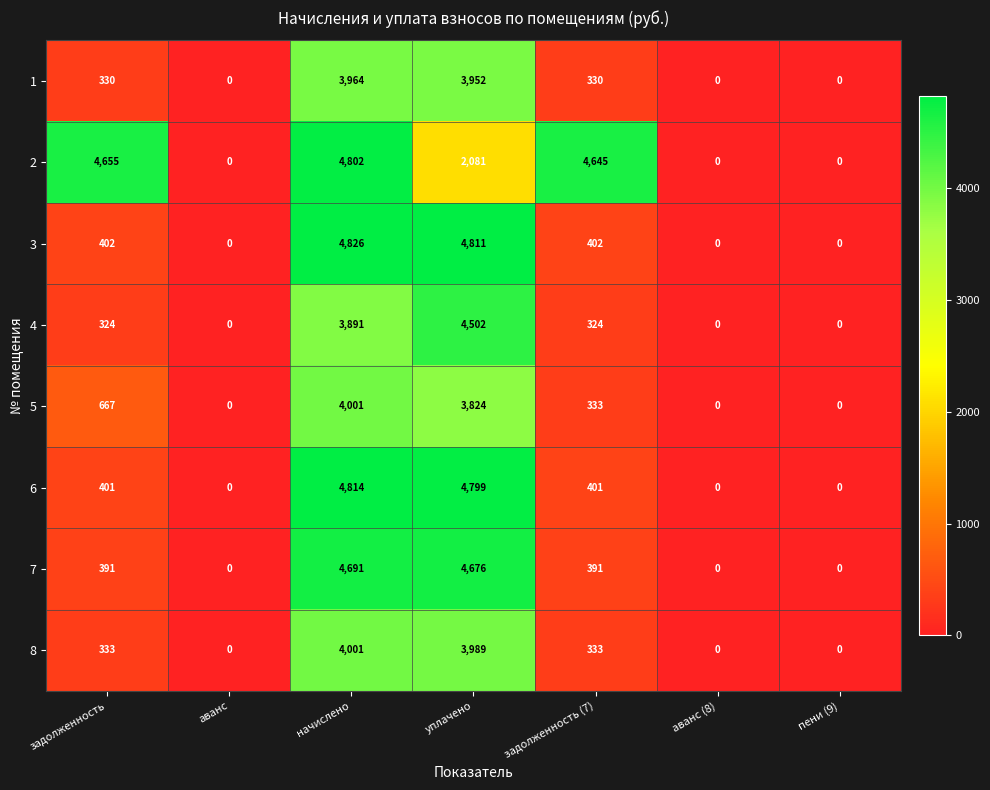

True or false: 3 has a value of -1527 at аванс.

False